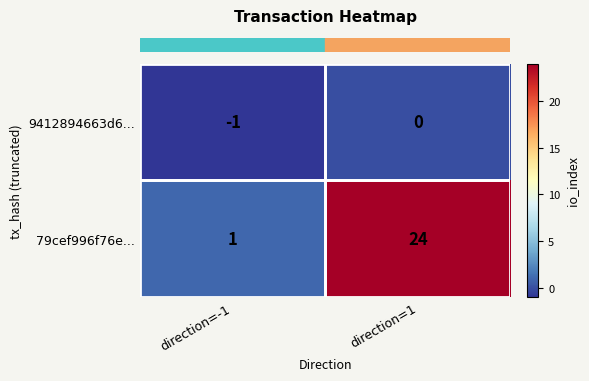

Where is 9412894663d6... nearest to the value 0?

direction=1